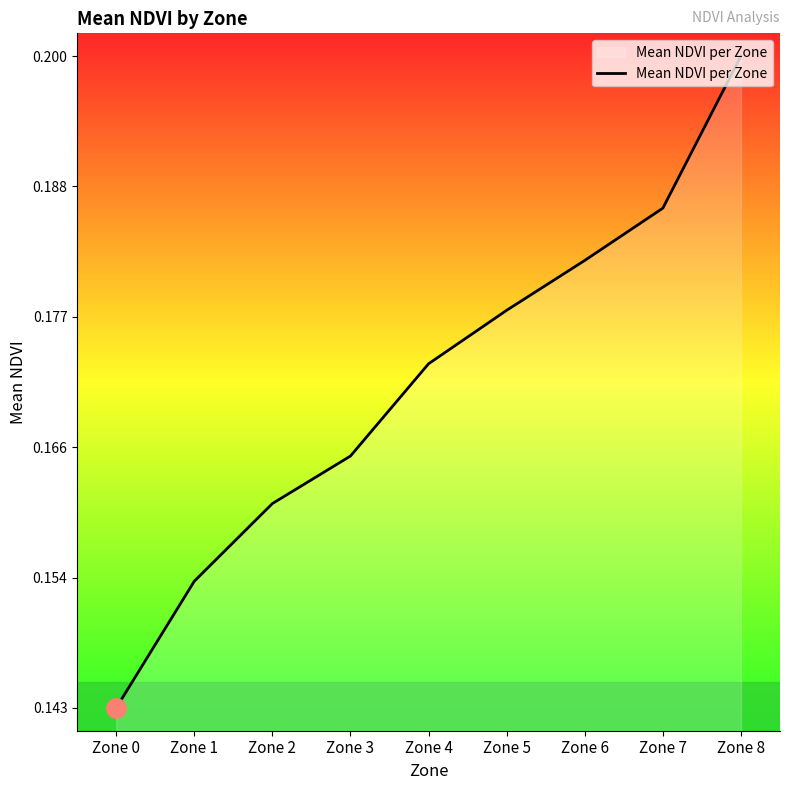

True or false: the data shows 0.2 at Zone 1.

True